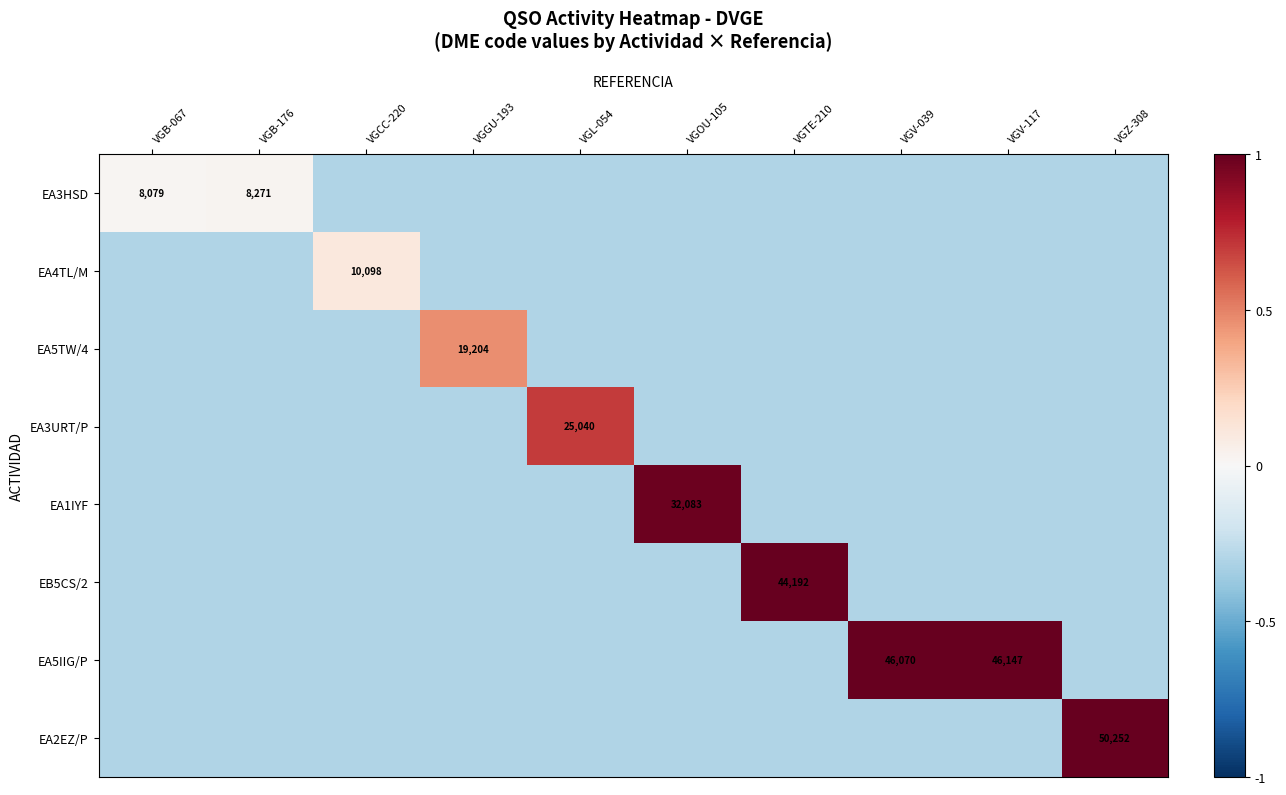

The EA5IIG/P series shows 65613.6 at VGV-117. True or false?

False